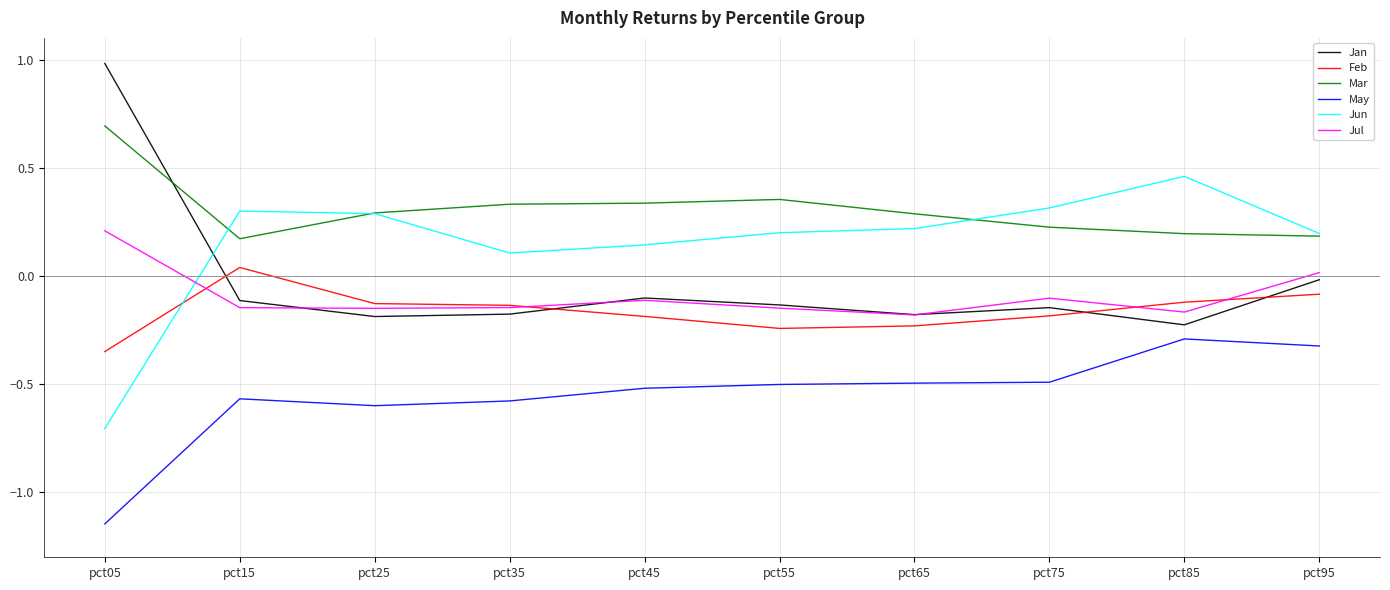

What is the highest value of the Mar series?

0.7